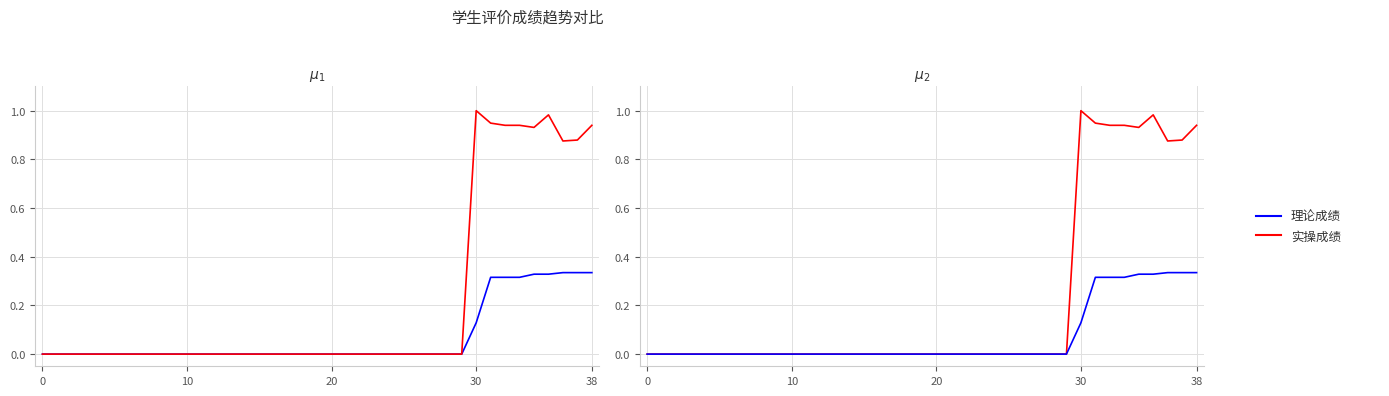

What are all the series names shown in the legend?

理论成绩, 实操成绩 (panel1), 实操成绩, 理论成绩 (panel2)